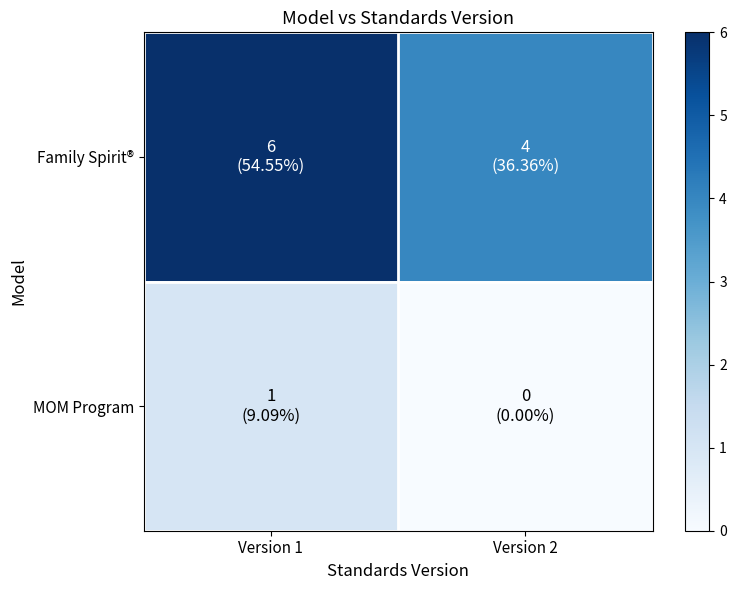

Rank the series at Version 2 from lowest to highest value.

MOM Program, Family Spirit®